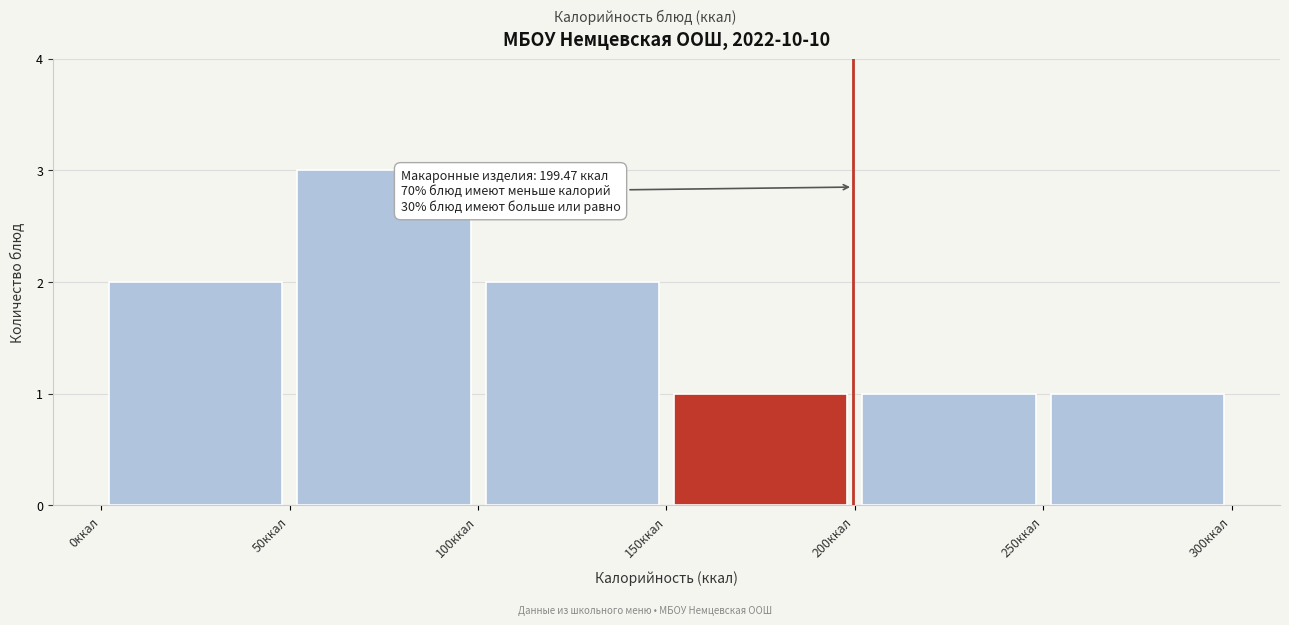

Over which range of the x-axis is the bar tallest?

50 to 100